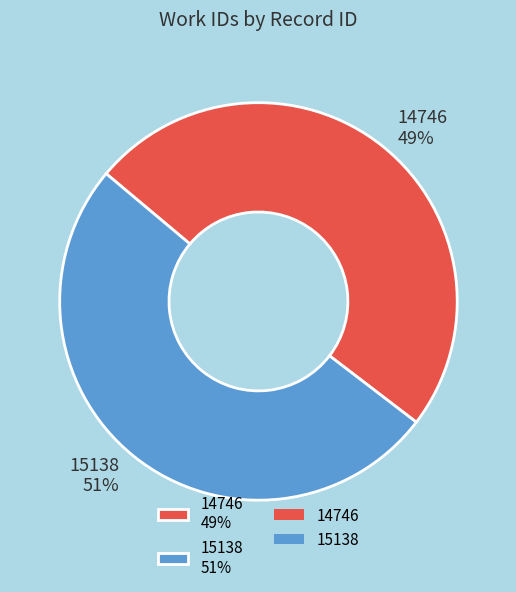

Combined, do 15138 and 14746 account for over 50%?

Yes